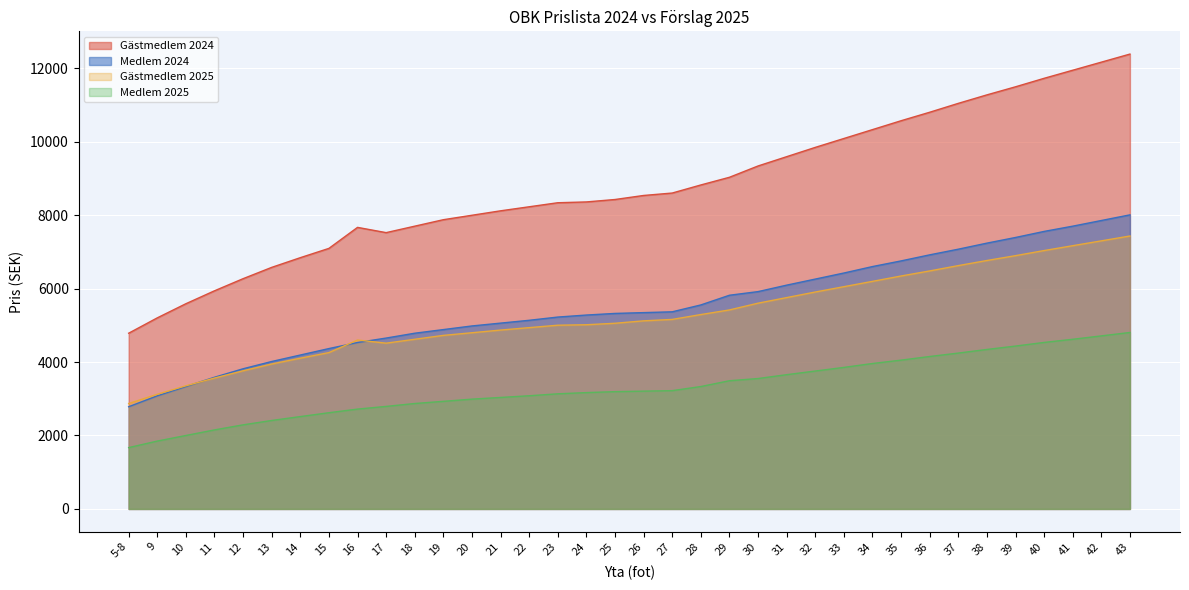

Which category has the highest value in the Medlem 2024 series?

43